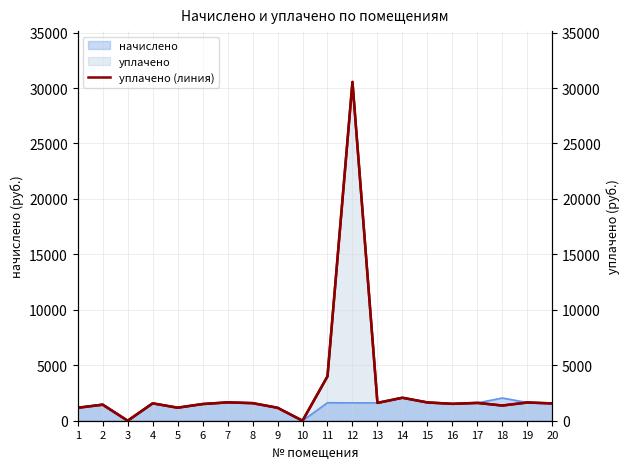

Is the value of уплачено at 8 greater than the value of уплачено (линия) at 14?

No